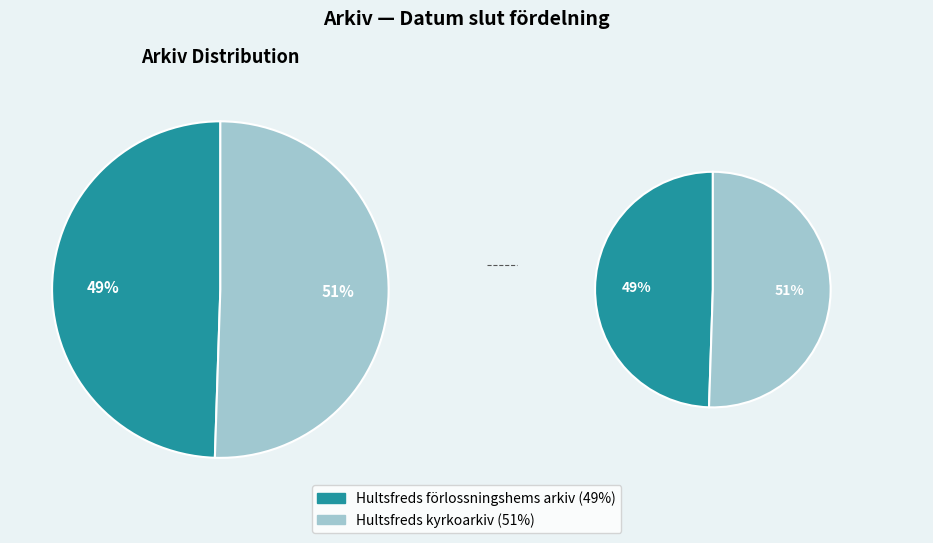

The Hultsfreds kyrkoarkiv slice represents 64% of the pie. True or false?

False